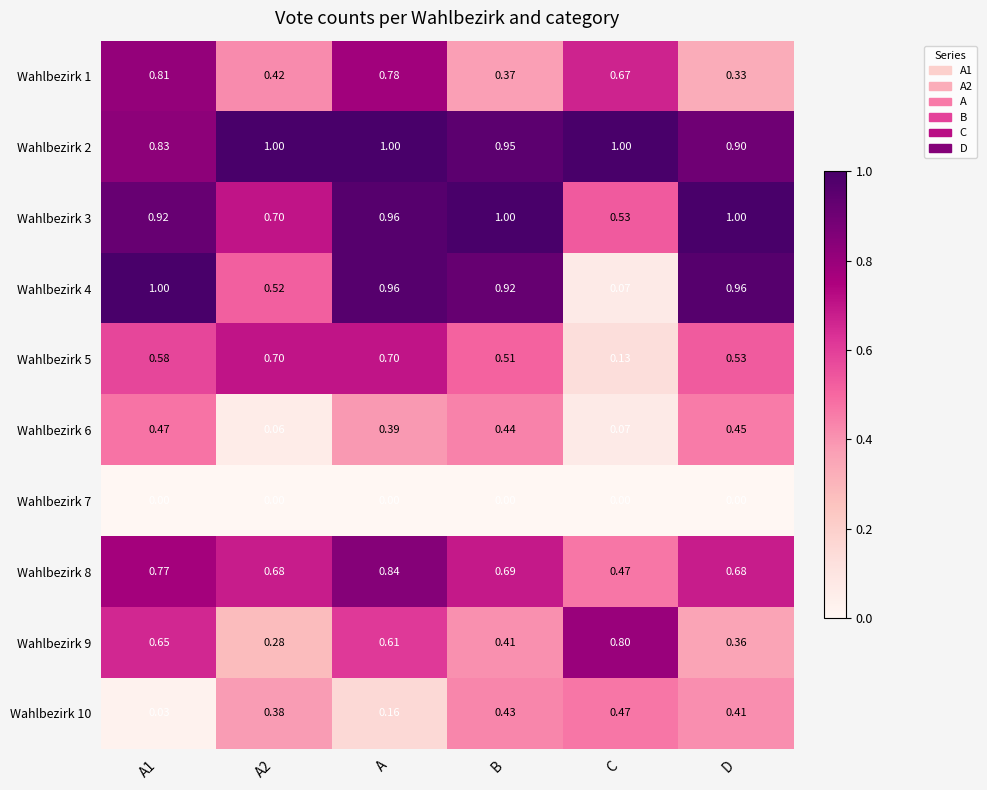

Reading left to right, list all the values displayed in this chart.

Wahlbezirk 1: A1=0.8	A2=0.4	A=0.8	B=0.4	C=0.7	D=0.3
Wahlbezirk 2: A1=0.8	A2=1.0	A=1.0	B=0.9	C=1.0	D=0.9
Wahlbezirk 3: A1=0.9	A2=0.7	A=1.0	B=1.0	C=0.5	D=1.0
Wahlbezirk 4: A1=1.0	A2=0.5	A=1.0	B=0.9	C=0.1	D=1.0
Wahlbezirk 5: A1=0.6	A2=0.7	A=0.7	B=0.5	C=0.1	D=0.5
Wahlbezirk 6: A1=0.5	A2=0.1	A=0.4	B=0.4	C=0.1	D=0.5
Wahlbezirk 7: A1=0.0	A2=0.0	A=0.0	B=0.0	C=0.0	D=0.0
Wahlbezirk 8: A1=0.8	A2=0.7	A=0.8	B=0.7	C=0.5	D=0.7
Wahlbezirk 9: A1=0.7	A2=0.3	A=0.6	B=0.4	C=0.8	D=0.4
Wahlbezirk 10: A1=0.0	A2=0.4	A=0.2	B=0.4	C=0.5	D=0.4